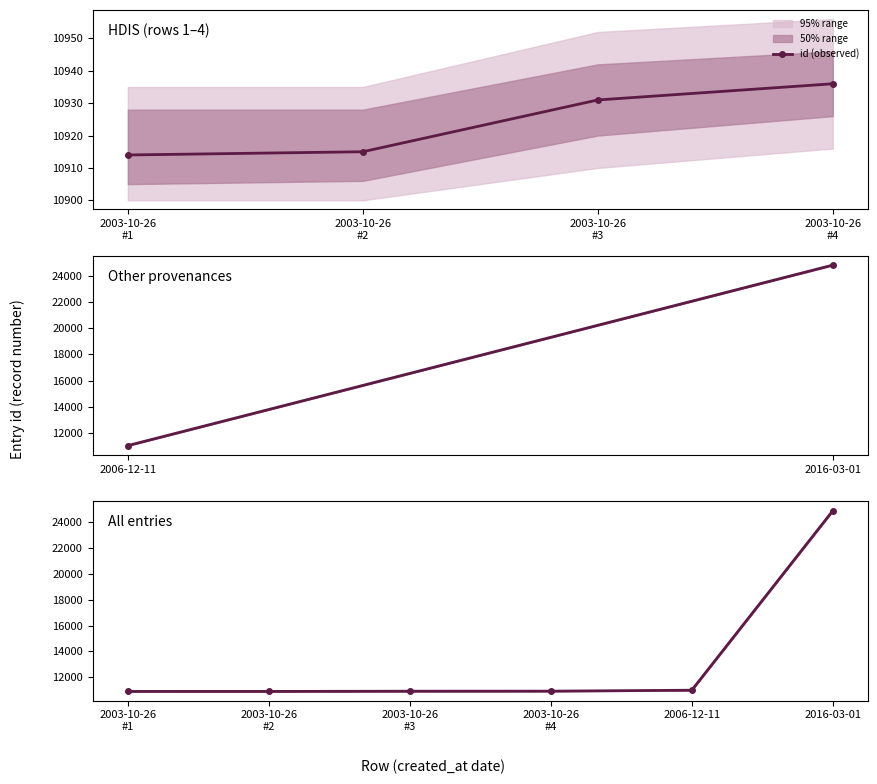

How many lines are shown in the chart?

1